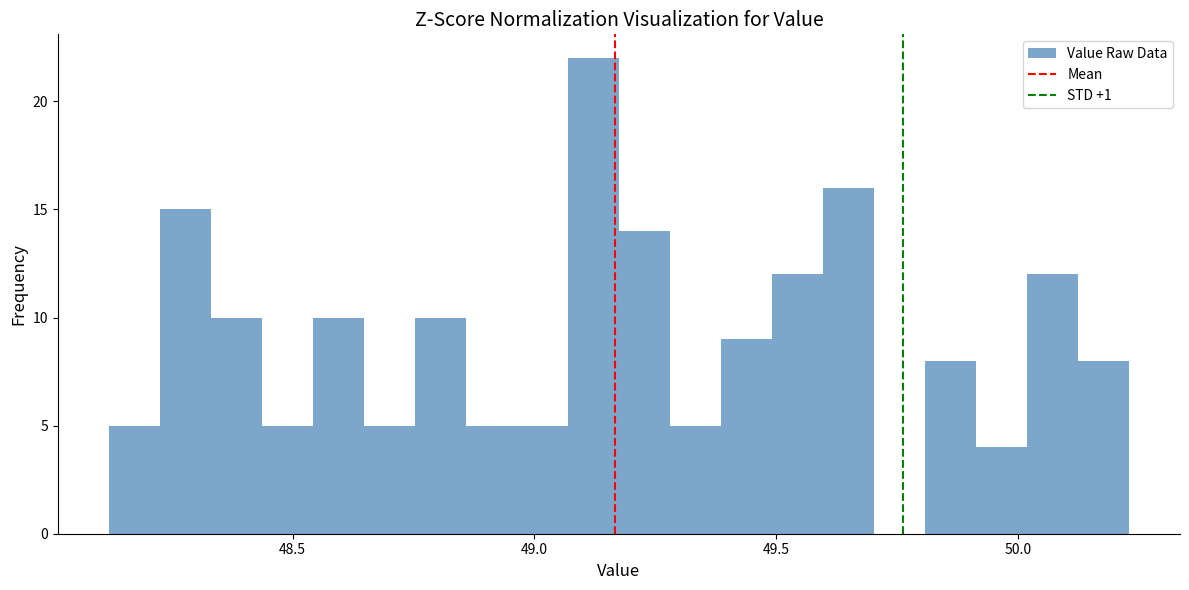

Read against the x-axis, roughly where is the centre of the tallest bar?

49.10